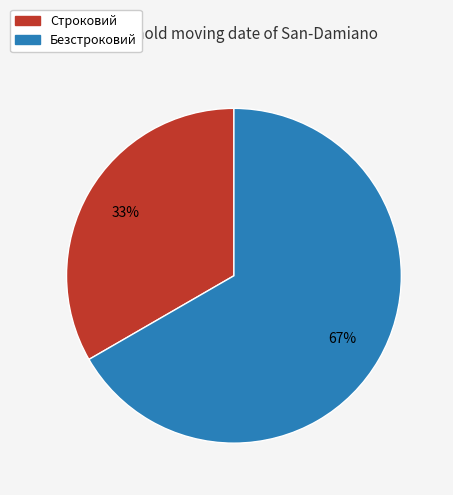

Is there a majority slice in this chart?

Yes